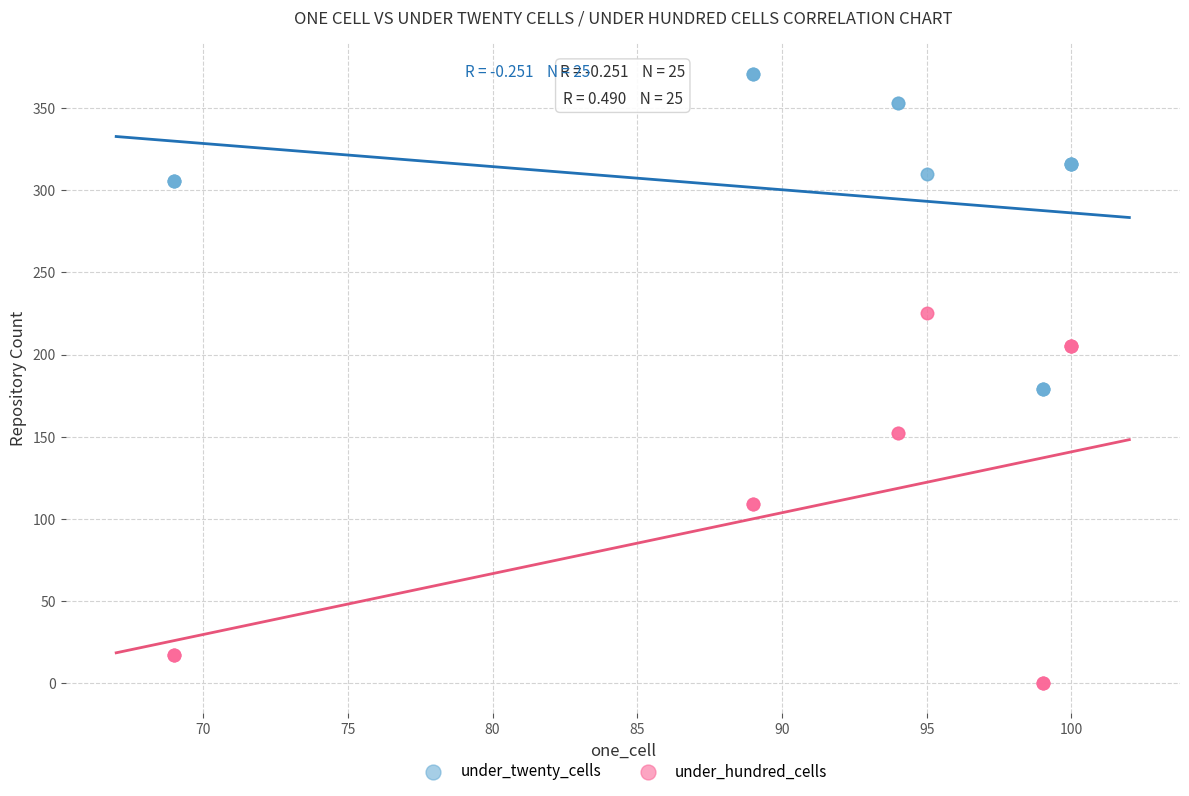

Which series reaches the minimum Y coordinate?

under_hundred_cells